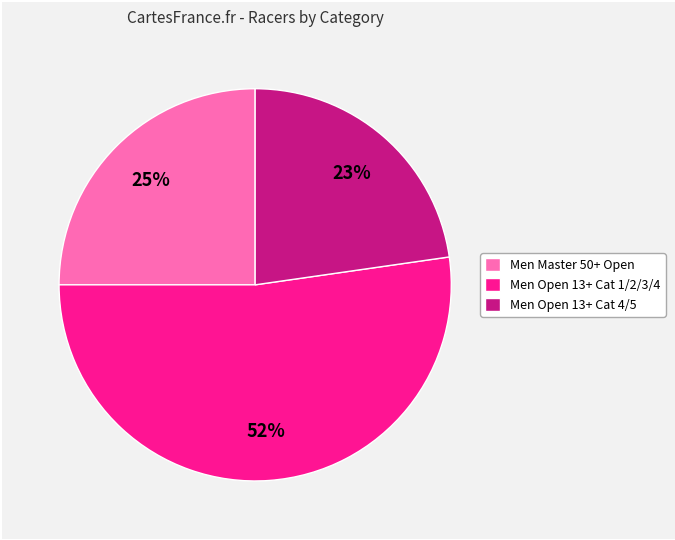

Is it true that Men Master 50+ Open is 25% of the pie?

True